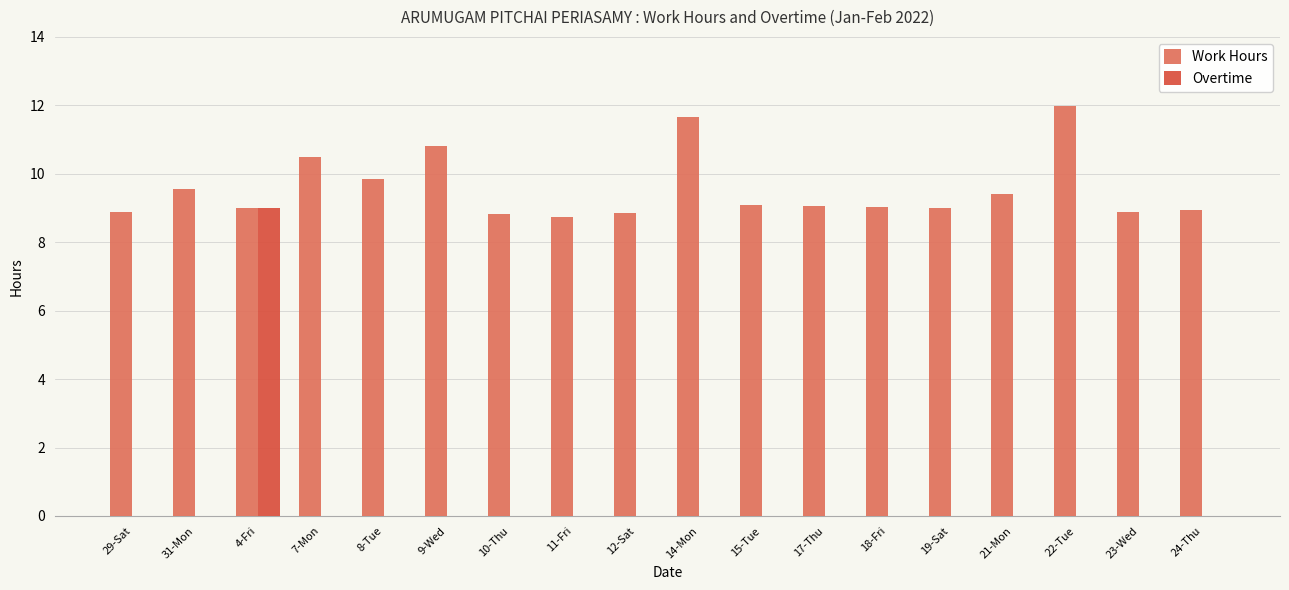

How many groups of bars are there?

18